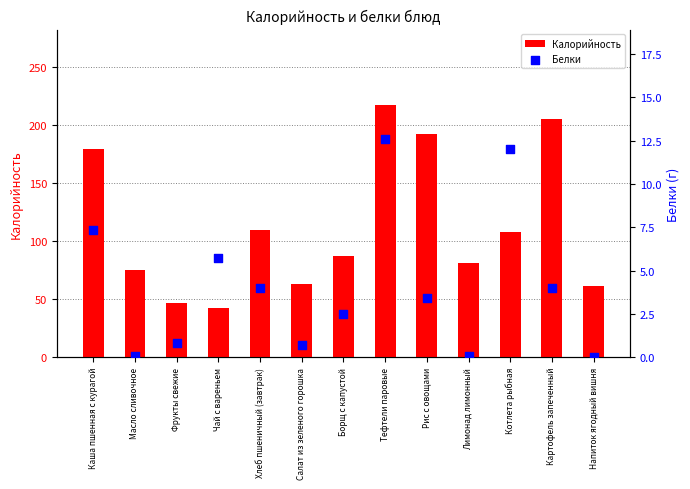

Which series has the widest spread of Y values?

Калорийность